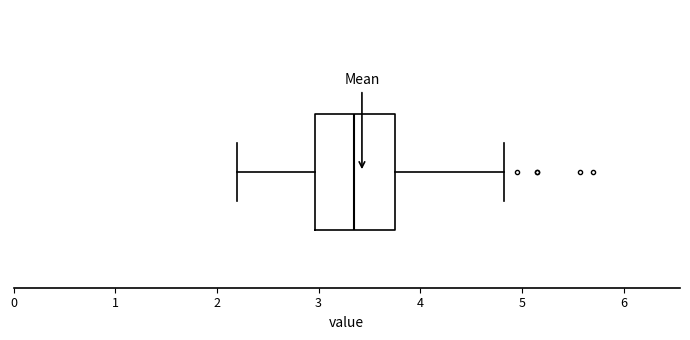

Read this box plot against the x-axis: the position of the median line, the range covered by the box, and the ends of both whiskers. The values are not printed on the chart, so give them approximately, as read against the axis.

median 3.4, box 3.0 to 3.8, whiskers 2.2 to 4.8